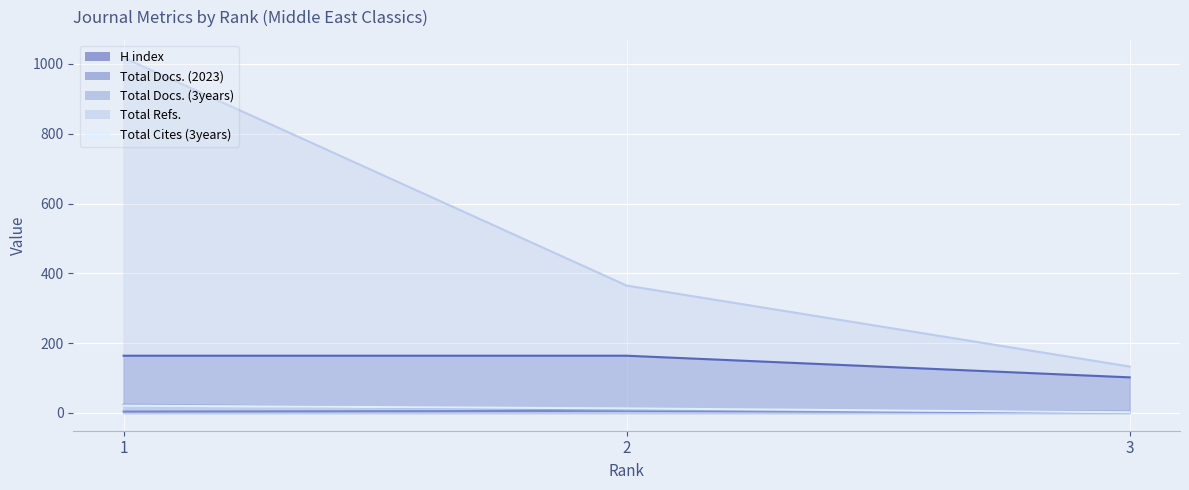

How many distinct data groups are displayed?

5